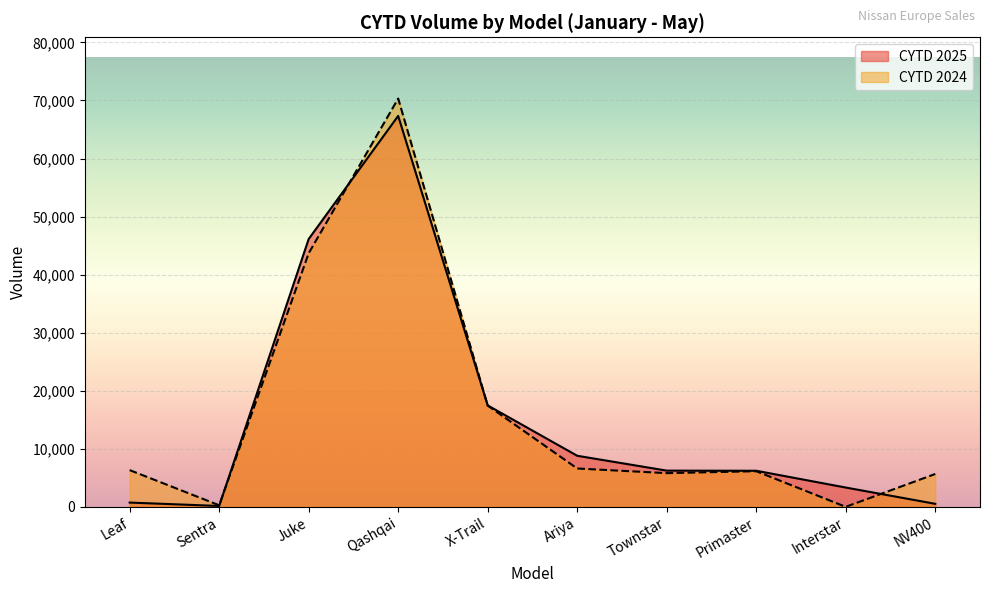

At which label does CYTD 2025 first exceed 6239?

Juke